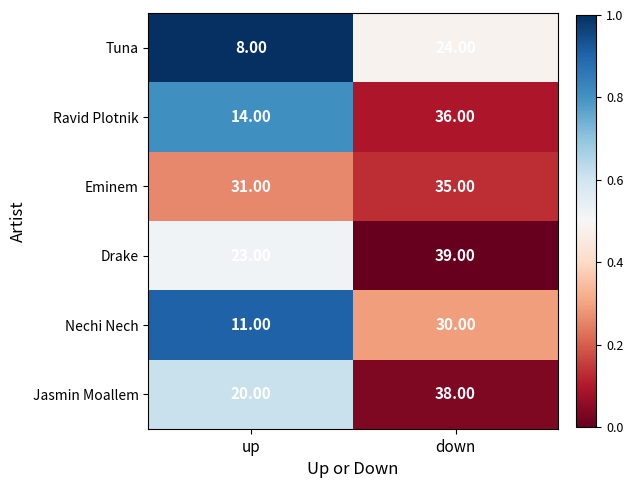

Which series has the largest total across all categories?

Eminem